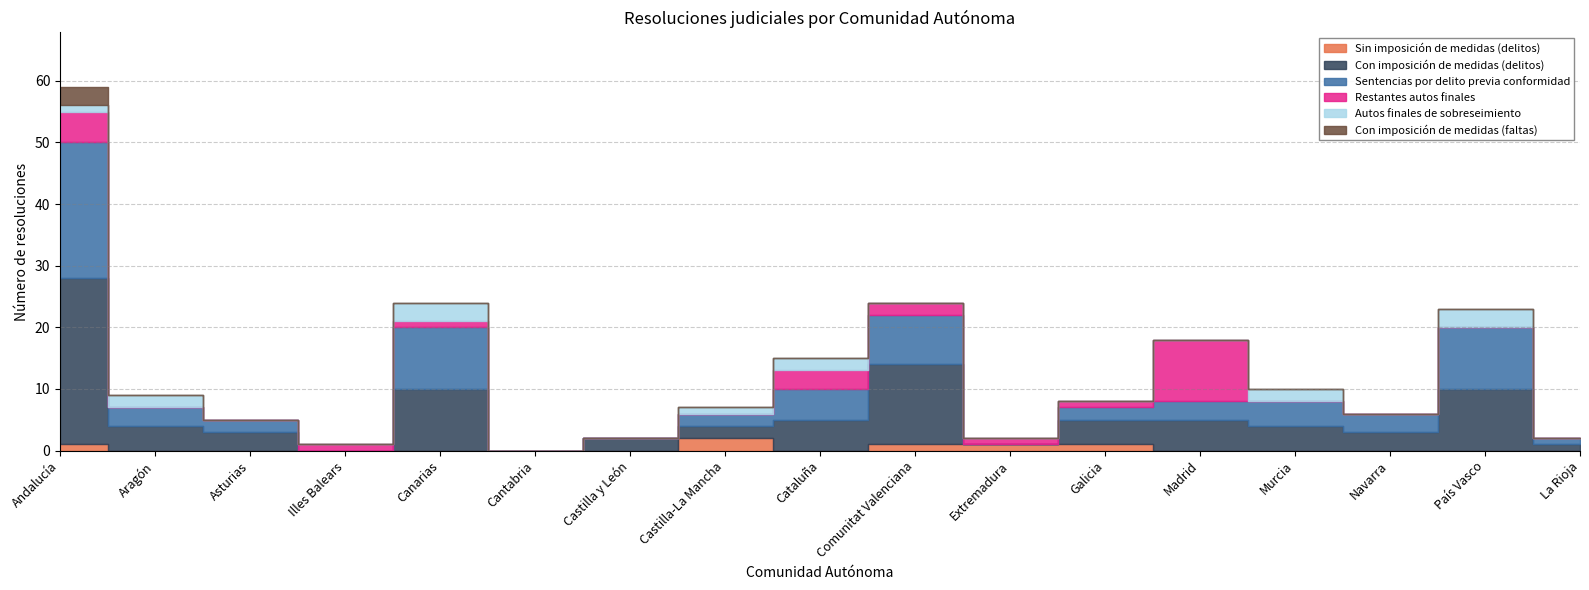

Which series changed the most between Castilla y León and Navarra?

Sentencias por delito previa conformidad